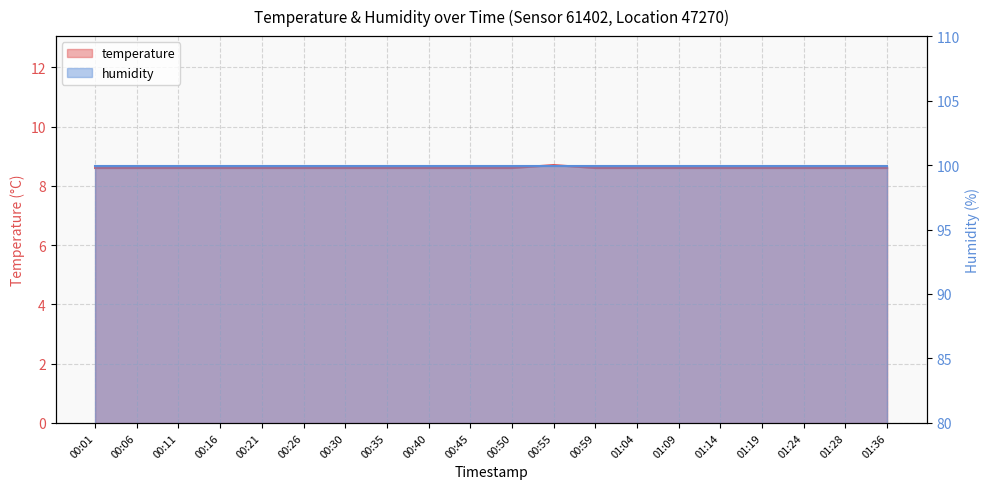

Between 00:59 and 00:26, which is larger?

00:59